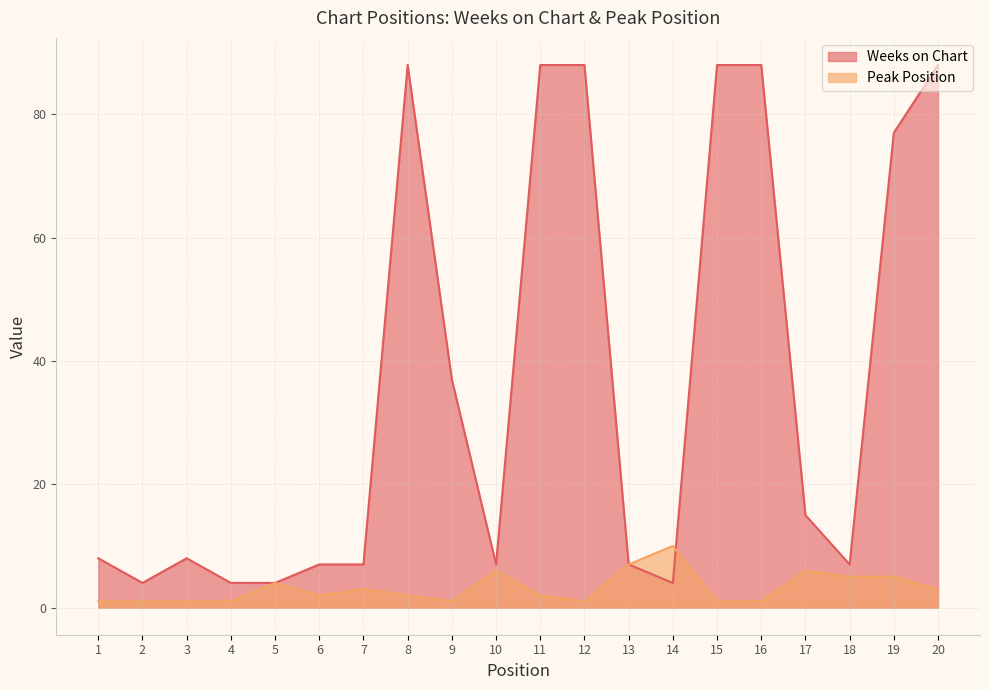

Rank the series by their maximum value, from lowest to highest.

Peak Position, Weeks on Chart